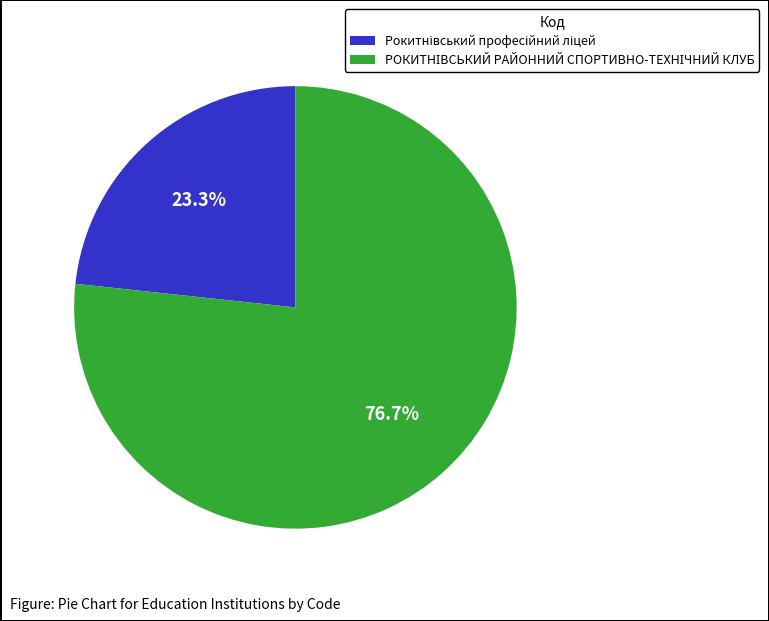

Is there a majority slice in this chart?

Yes